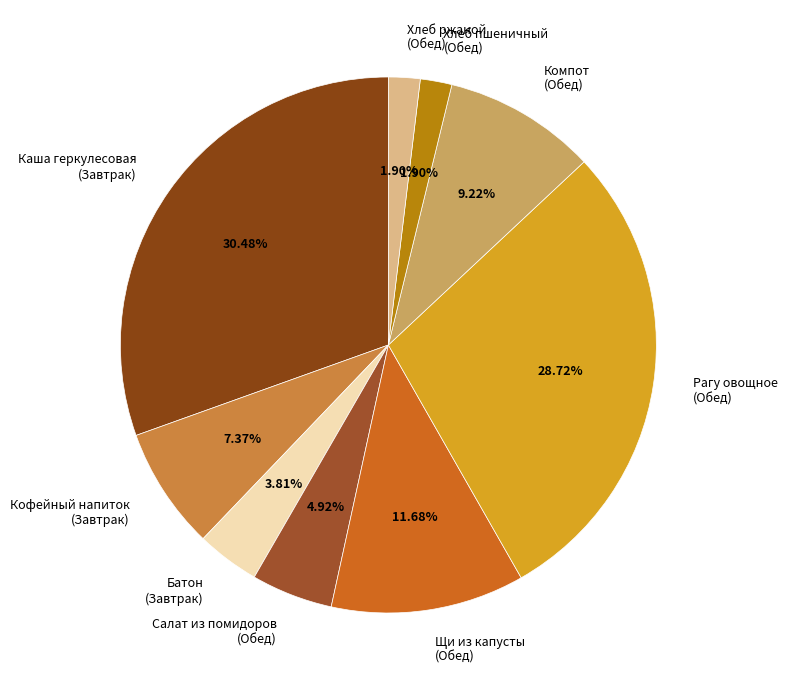

Does any single category account for the majority?

No